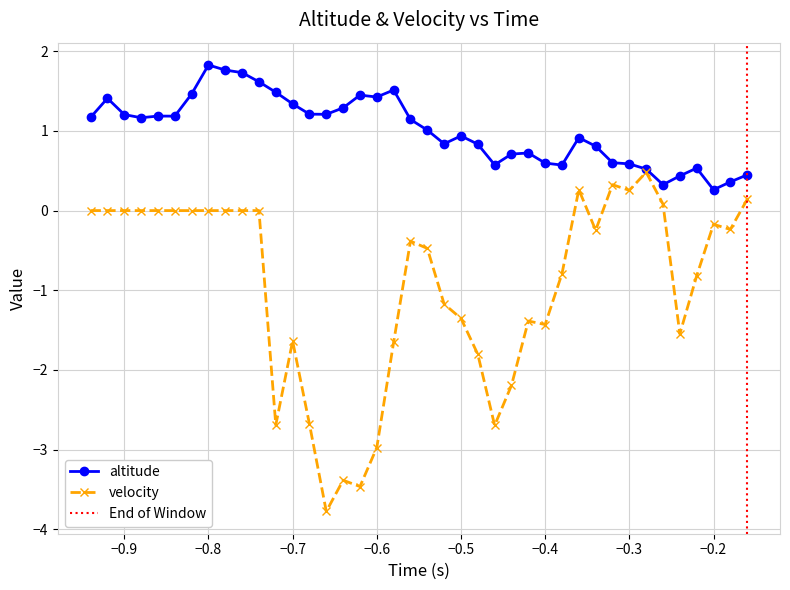

Does the chart display data point markers on the line(s)?

Yes